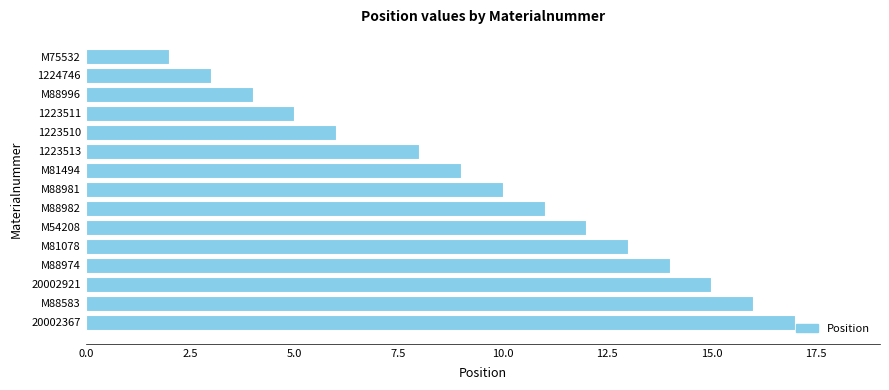

How many bars are there in total?

15